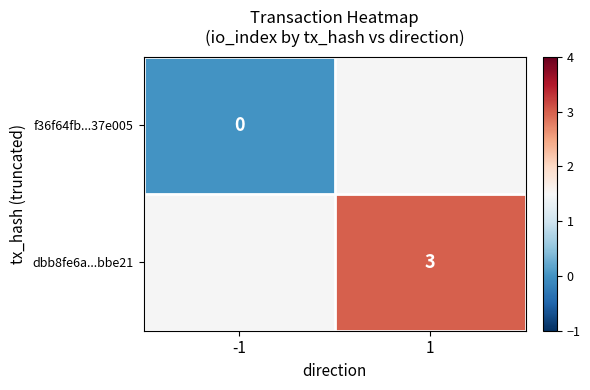

Is the value of f36f64fb...37e005 at -1 greater than the value of dbb8fe6a...bbe21 at 1?

No